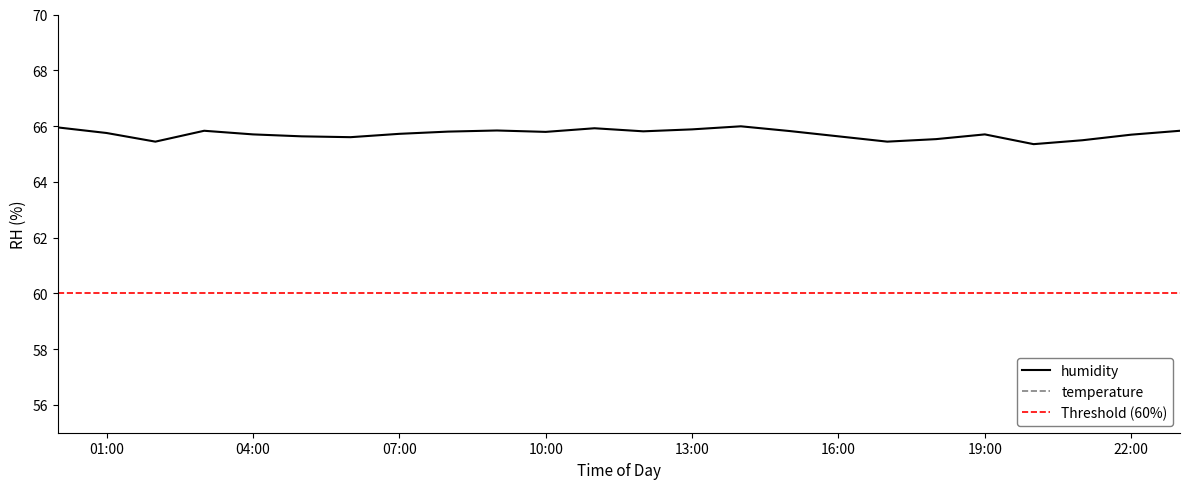

What is the sum of the temperature values at 06:00 and 09:00?

24.9